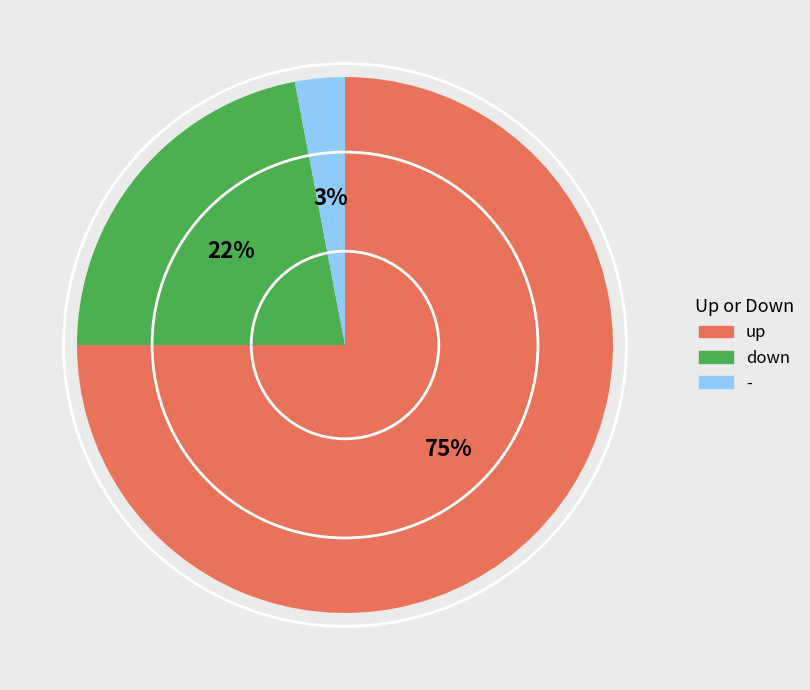

Count the number of slices in the pie.

3